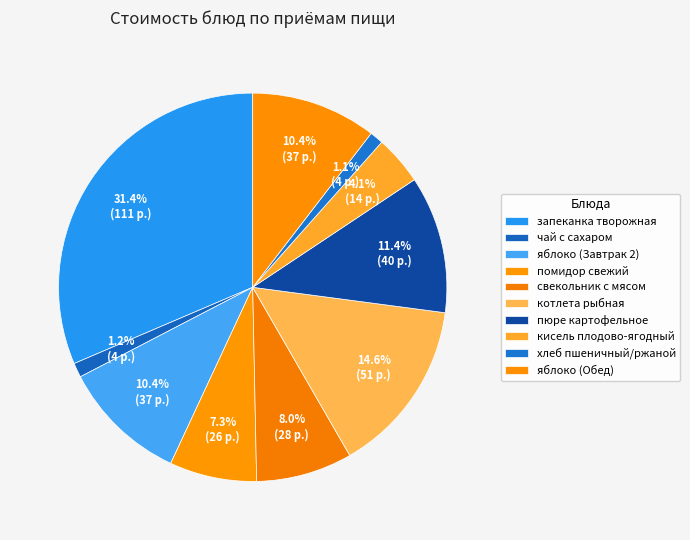

Does хлеб пшеничный/ржаной represent more than half of the total?

No